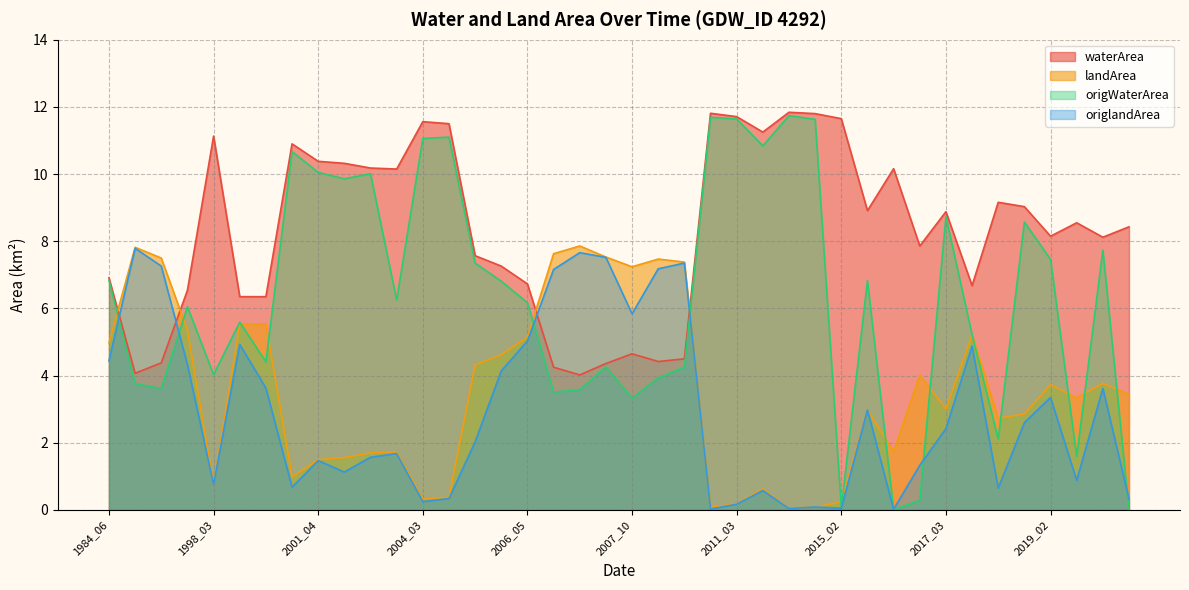

Which series has the widest spread of values?

origWaterArea